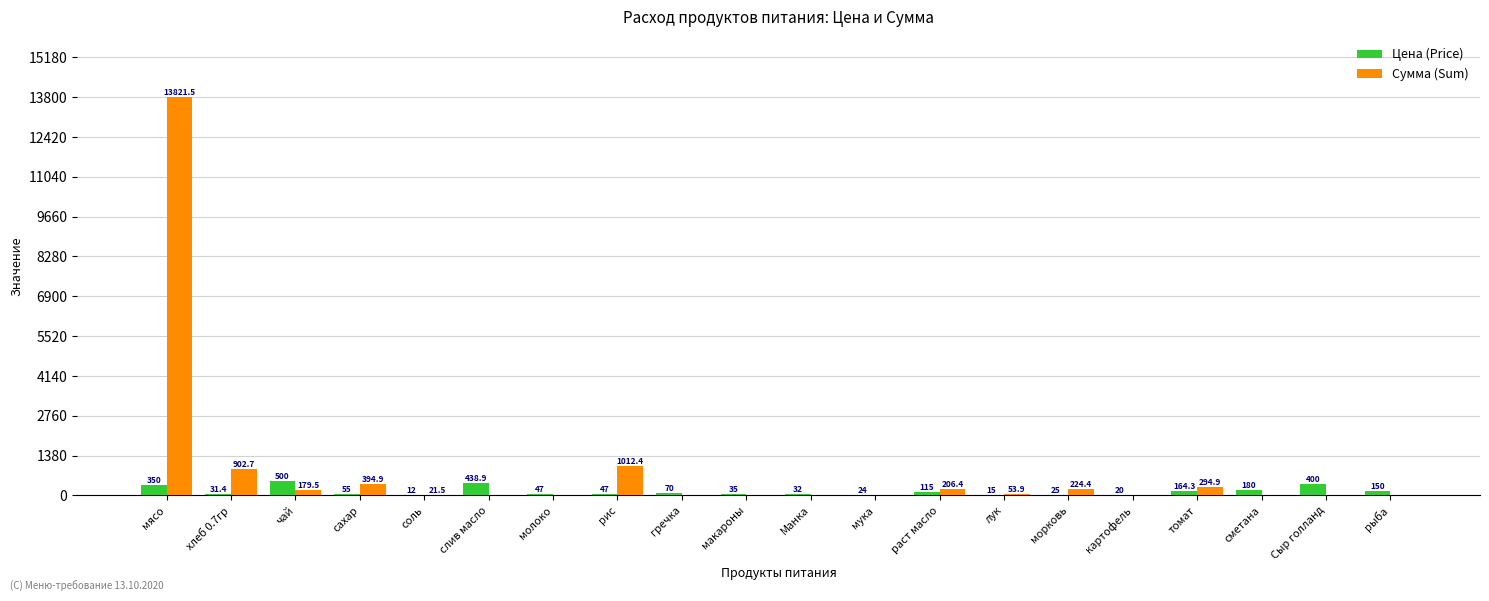

What is the maximum value shown in the chart?

13821.5